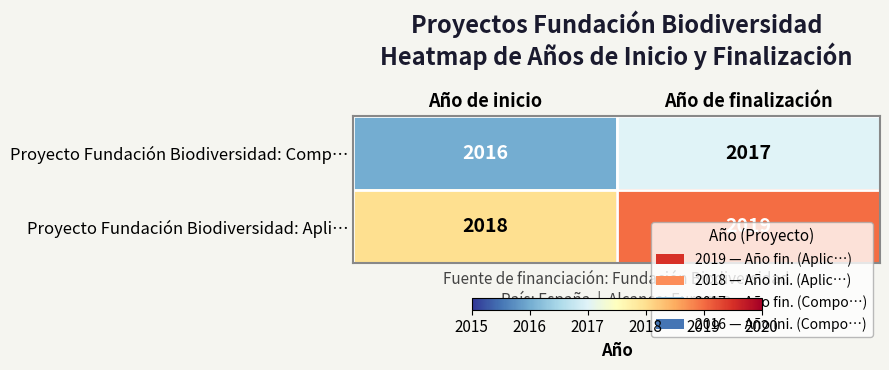

What is the total value across all series at Año de finalización?

4036